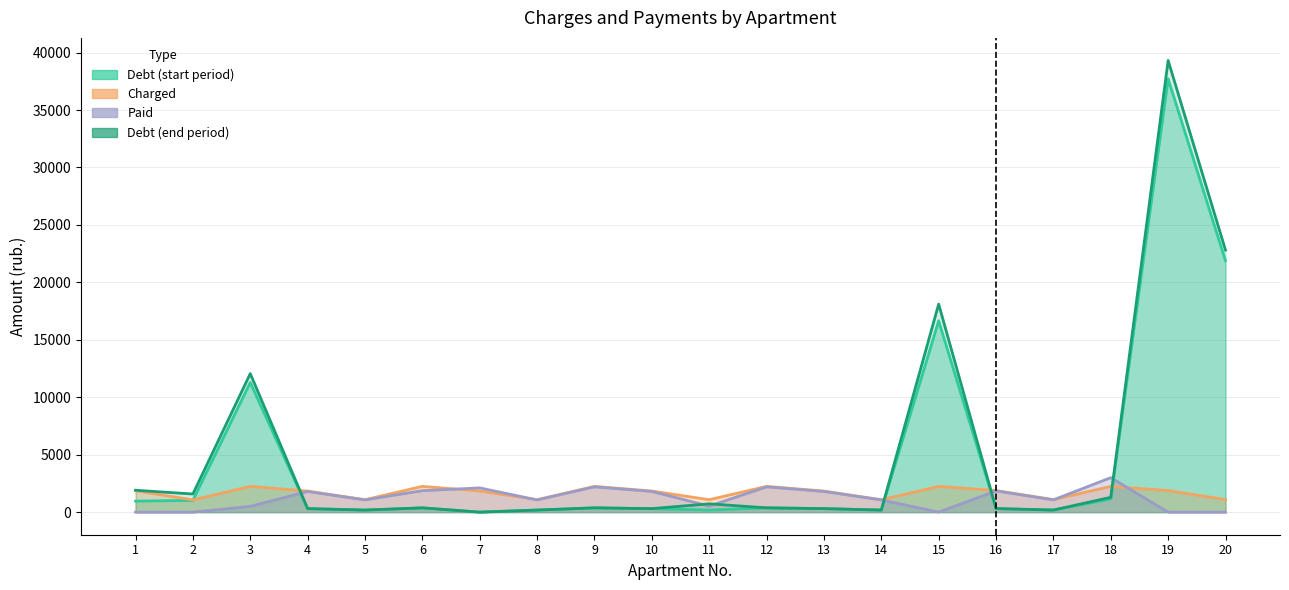

Rank the categories by nachisleno (col_3) value from highest to lowest.

3, 6, 9, 12, 15, 18, 16, 19, 1, 7, 10, 4, 13, 17, 20, 5, 8, 11, 14, 2